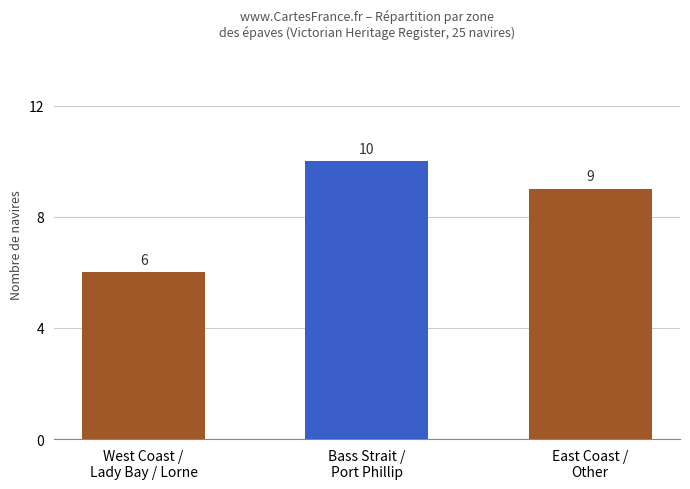

What is the approximate value at East Coast /
Other?

9